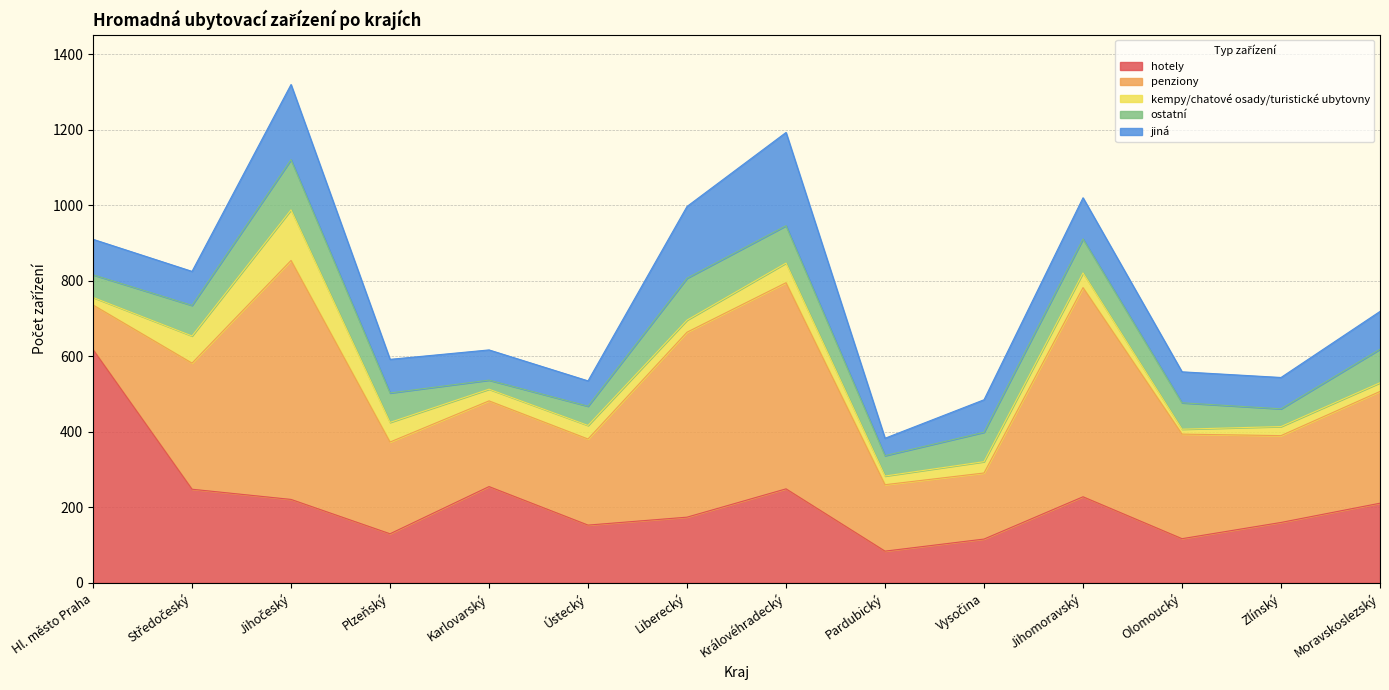

Rank the series at Moravskoslezský from lowest to highest value.

kempy/chatové osady/turistické ubytovny, ostatní, jiná, hotely, penziony